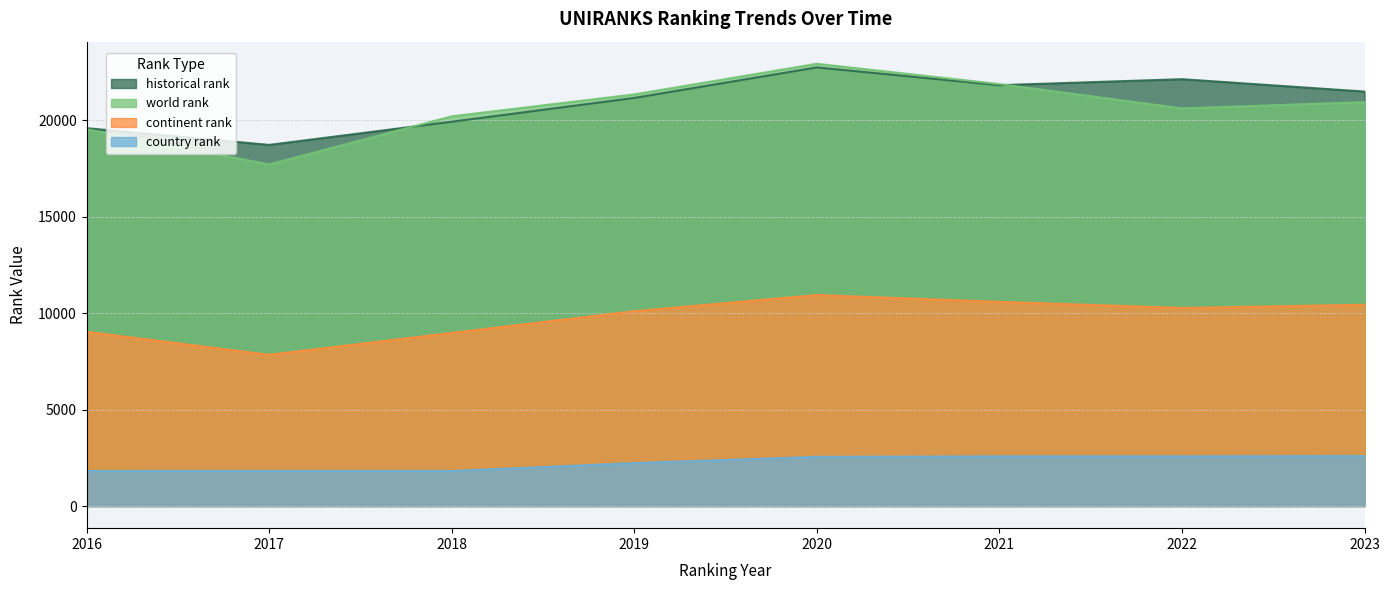

Reading left to right, extract all data points from this chart.

historical rank: 19592.0	18724.0	19926.5	21159.5	22741.5	21820.5	22131.0	21489.0
world rank: 19538.0	17711.0	20206.0	21343.0	22930.0	21879.0	20618.0	20941.0
continent rank: 9032.0	7843.0	8977.0	10102.0	10941.0	10586.0	10272.0	10437.0
country rank: 1818.0	1821.0	1819.0	2228.0	2552.0	2577.0	2577.0	2597.0